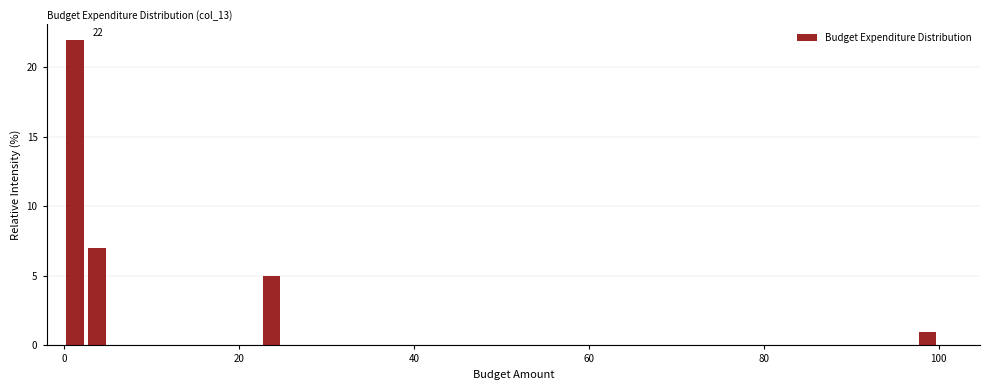

Read against the x-axis, roughly where is the centre of the tallest bar?

2